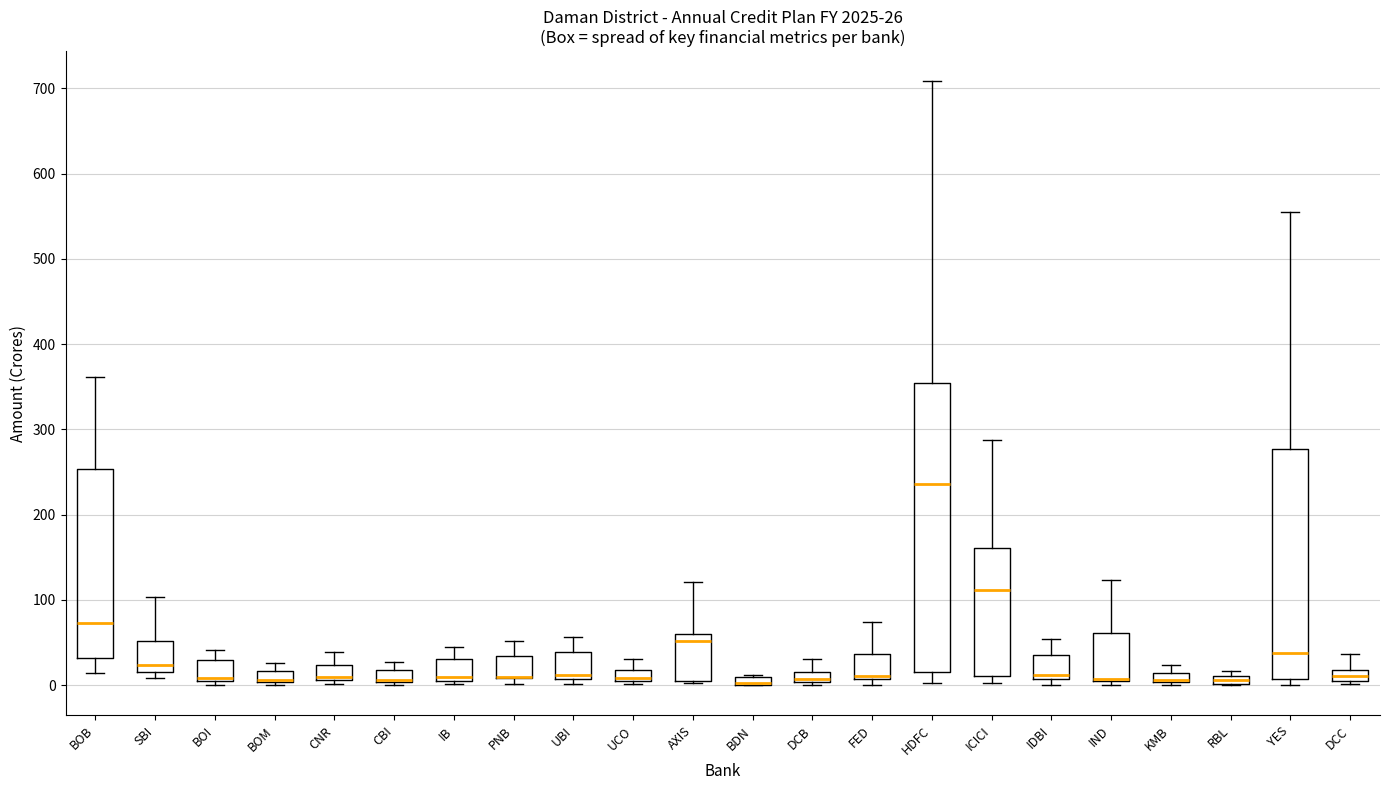

Comparing the boxes themselves (not the whiskers), which one is the tallest?

HDFC